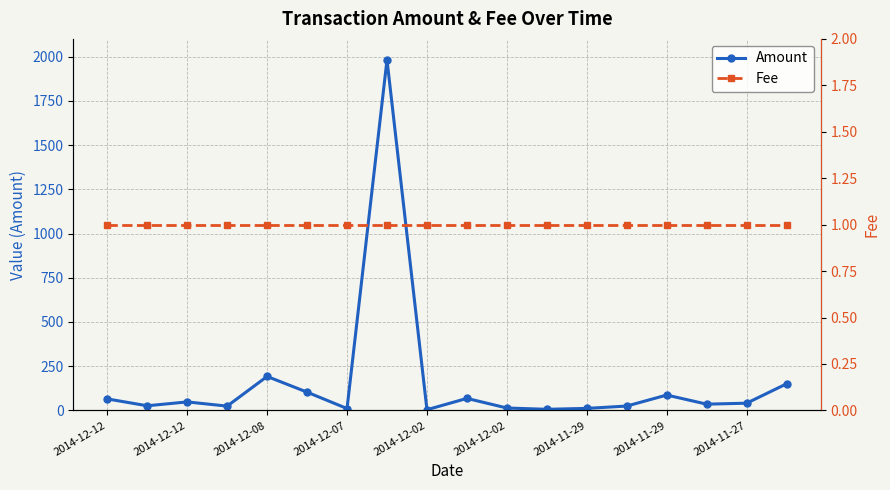

Is the value of Fee at 2014-11-29 greater than the value of Amount at 2014-12-12?

No